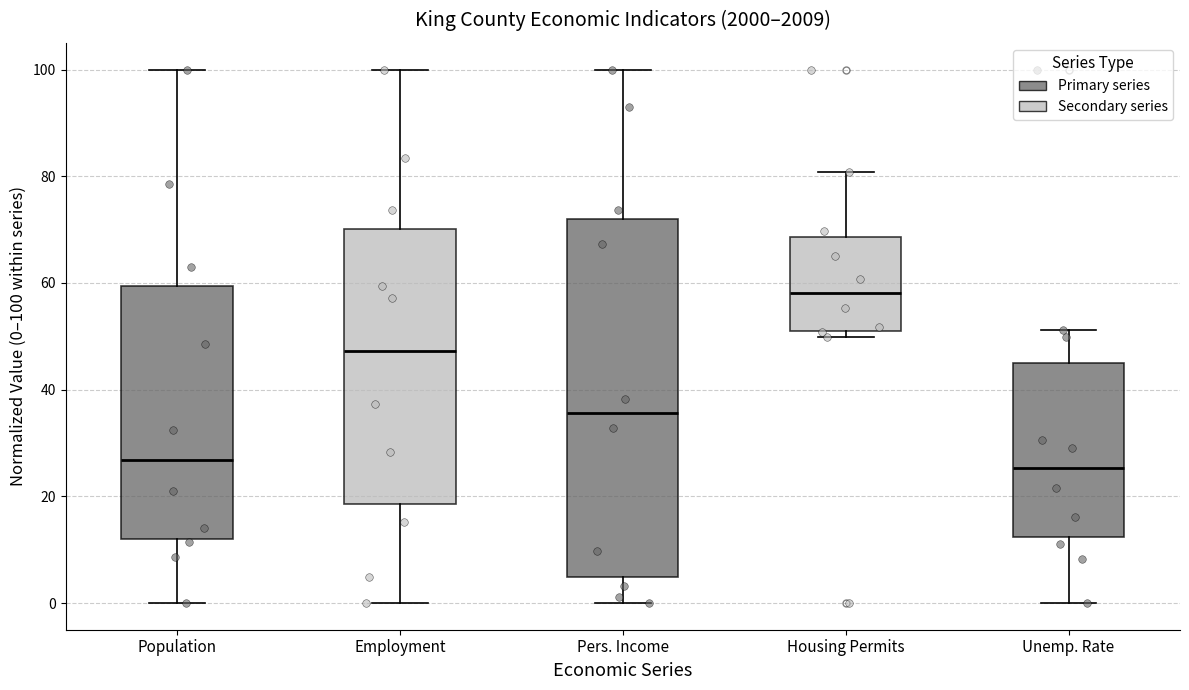

Which box is the tallest, from its lower edge to its upper edge?

Pers. Income